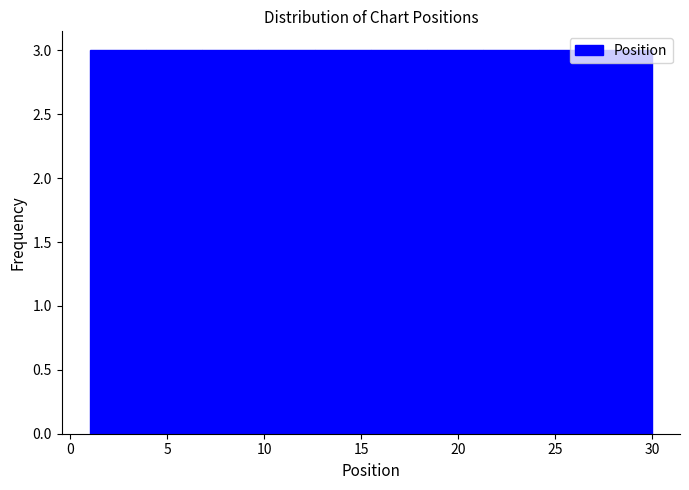

How tall is the bar that spans 9.7 to 12.6 on the x-axis? Neither the bar edges nor the heights are printed on the chart, so give them approximately, as read against the axes.

3